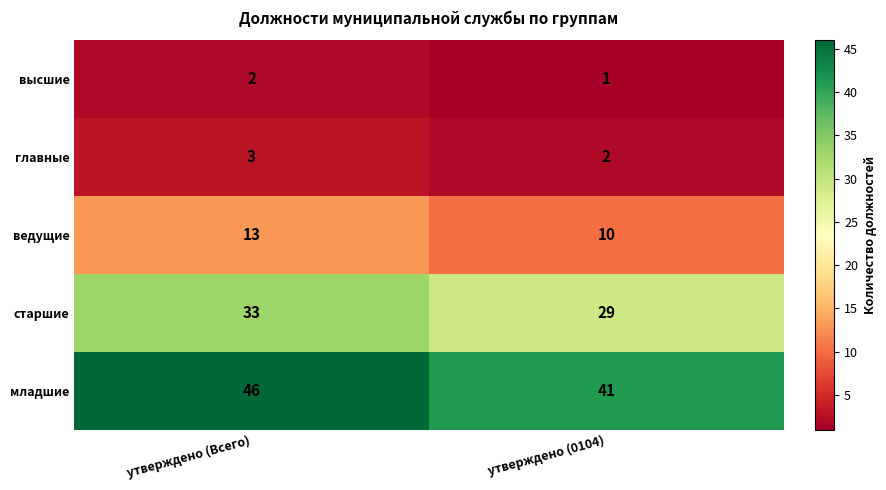

The старшие series shows 29 at утверждено (0104). True or false?

True